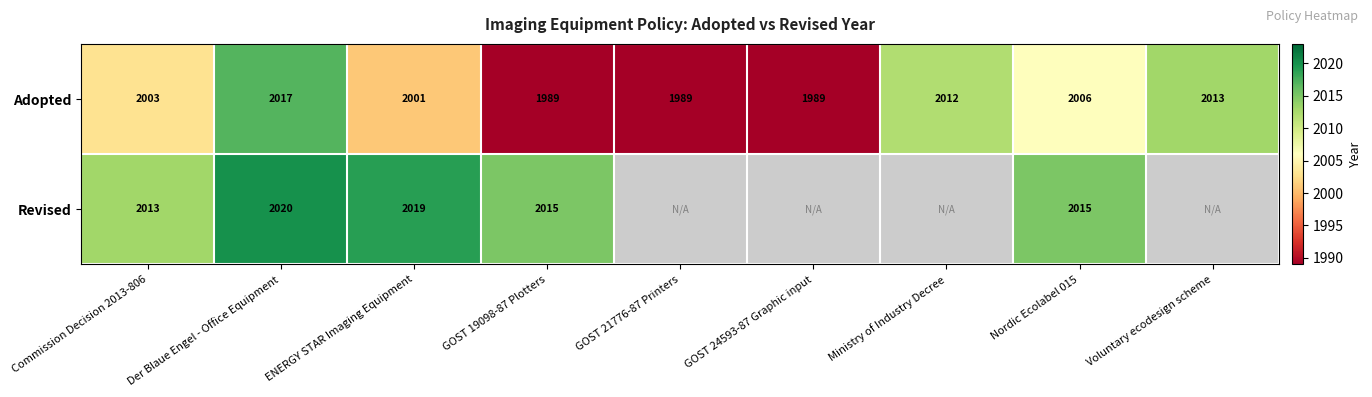

Rank the series at Der Blaue Engel - Office Equipment from lowest to highest value.

Adopted, Revised